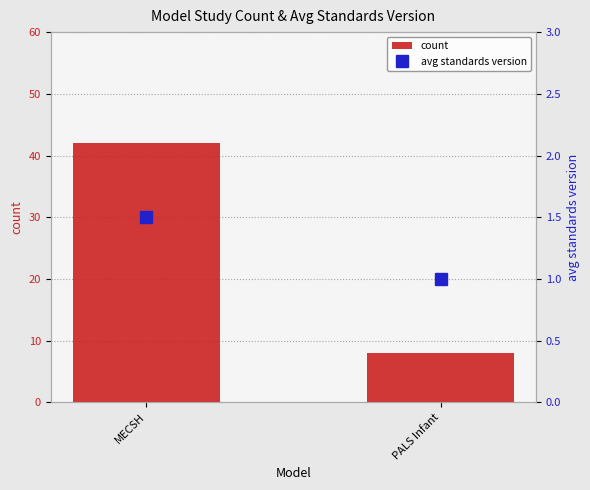

What is the maximum value for count?

42.0